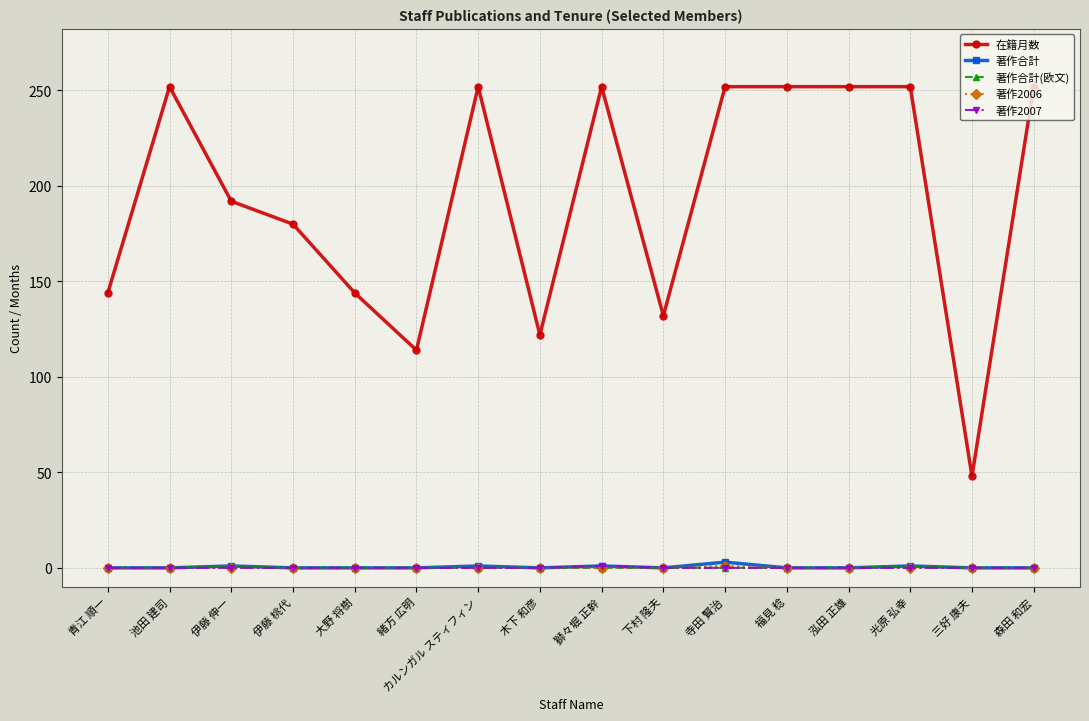

How many data points in 著作2006 are above 0?

1